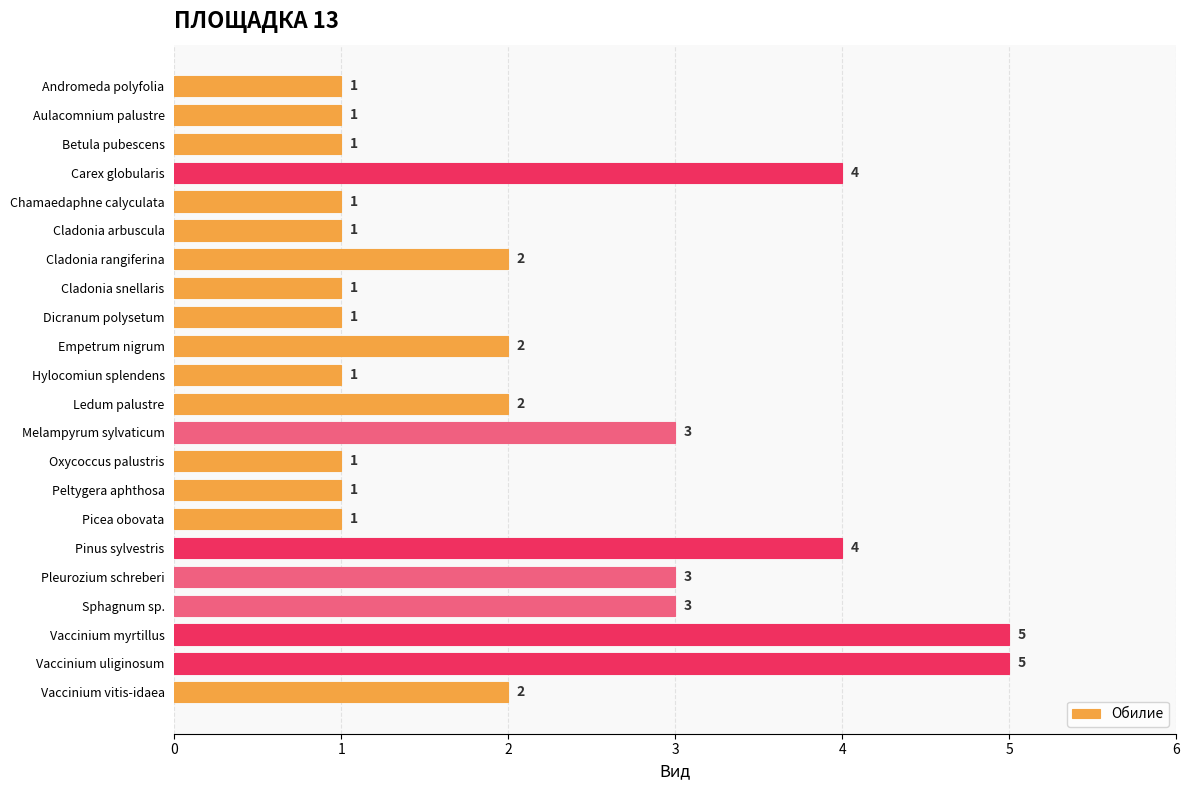

Between Vaccinium uliginosum and Cladonia snellaris, which is larger?

Vaccinium uliginosum